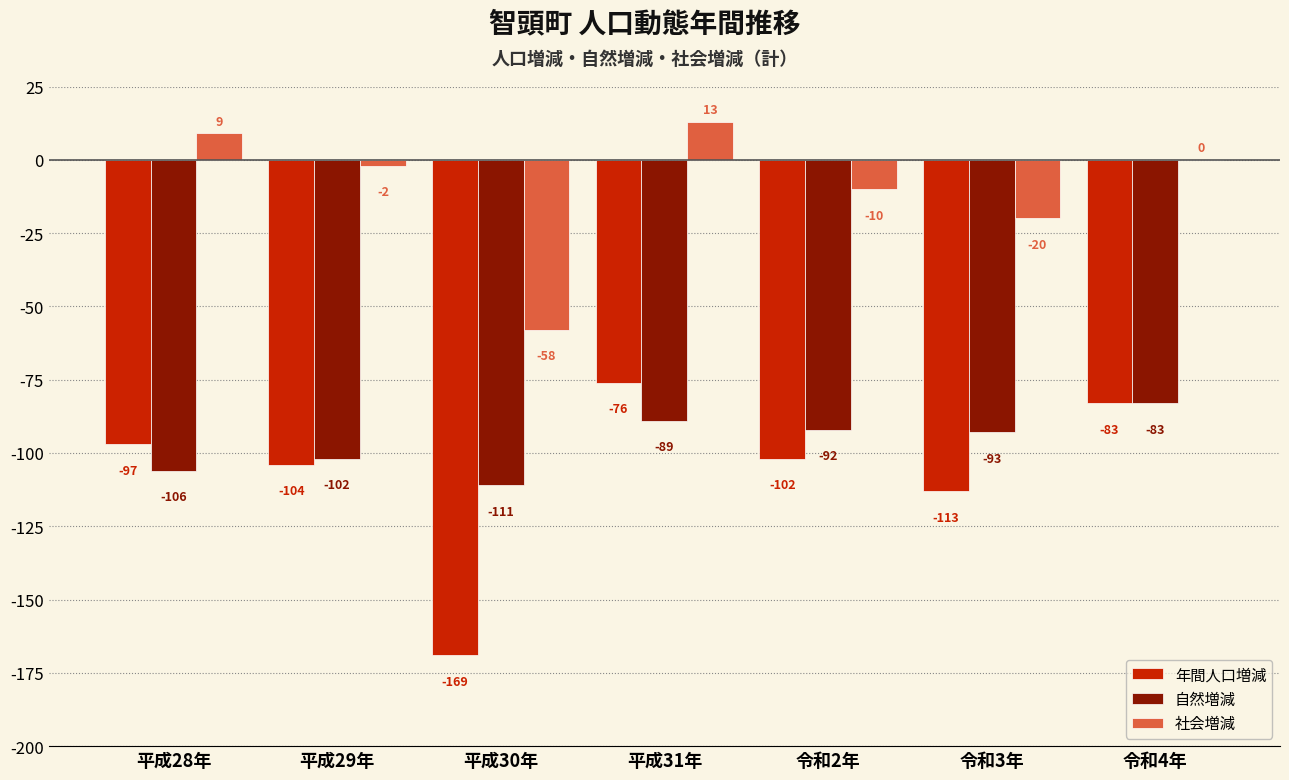

Reading left to right, extract all data points from this chart.

年間人口増減: 平成28年=-97	平成29年=-104	平成30年=-169	平成31年=-76	令和2年=-102	令和3年=-113	令和4年=-83
自然増減: 平成28年=-106	平成29年=-102	平成30年=-111	平成31年=-89	令和2年=-92	令和3年=-93	令和4年=-83
社会増減: 平成28年=9	平成29年=-2	平成30年=-58	平成31年=13	令和2年=-10	令和3年=-20	令和4年=0